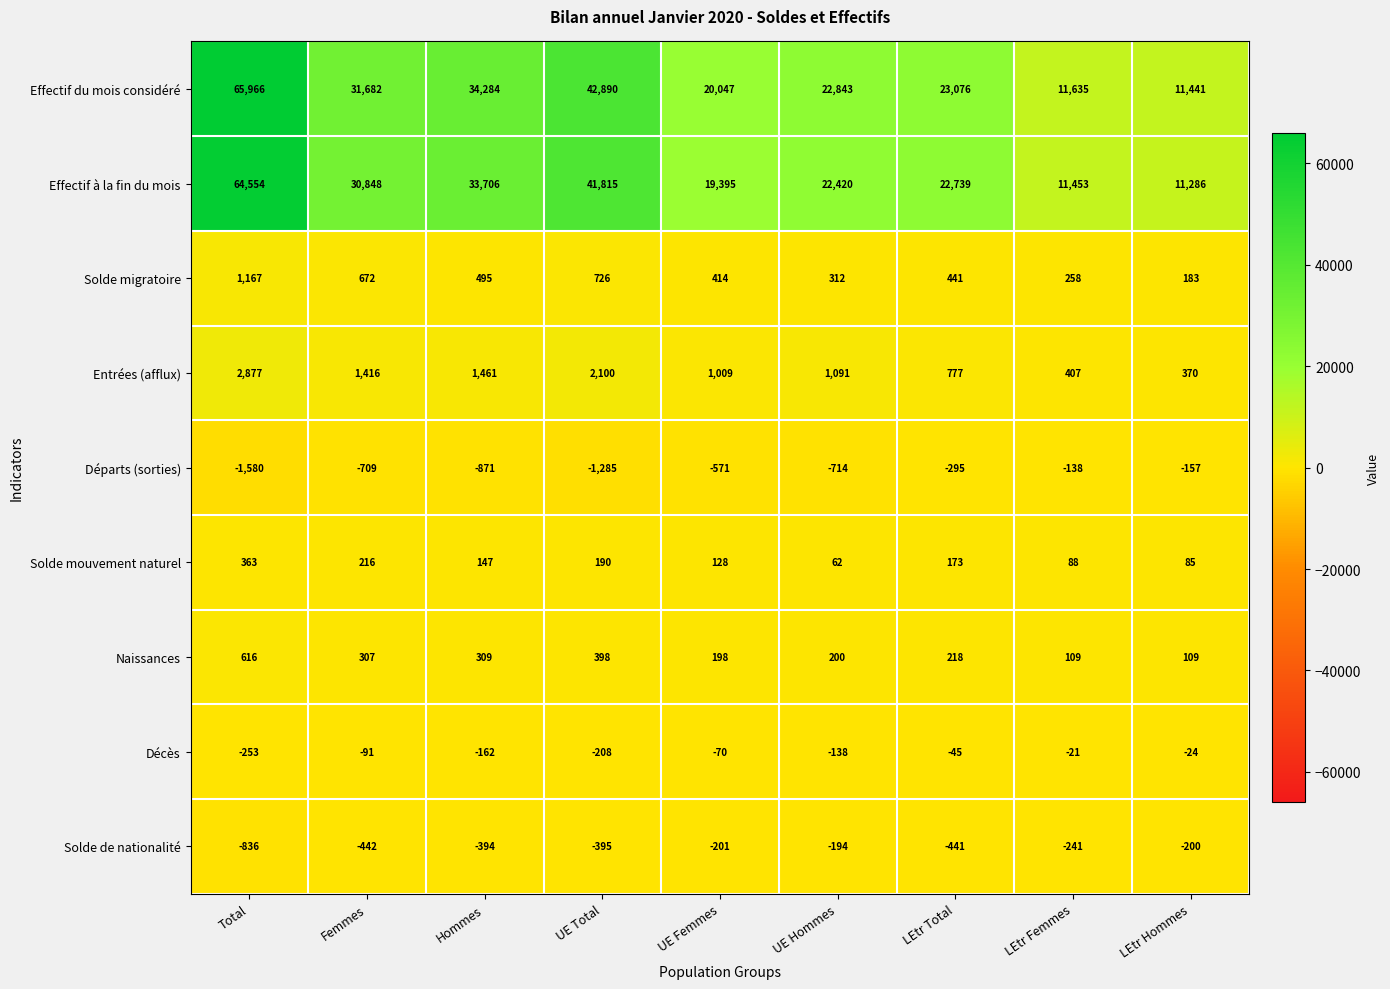

True or false: Solde migratoire has a value of 137 at UE Femmes.

False